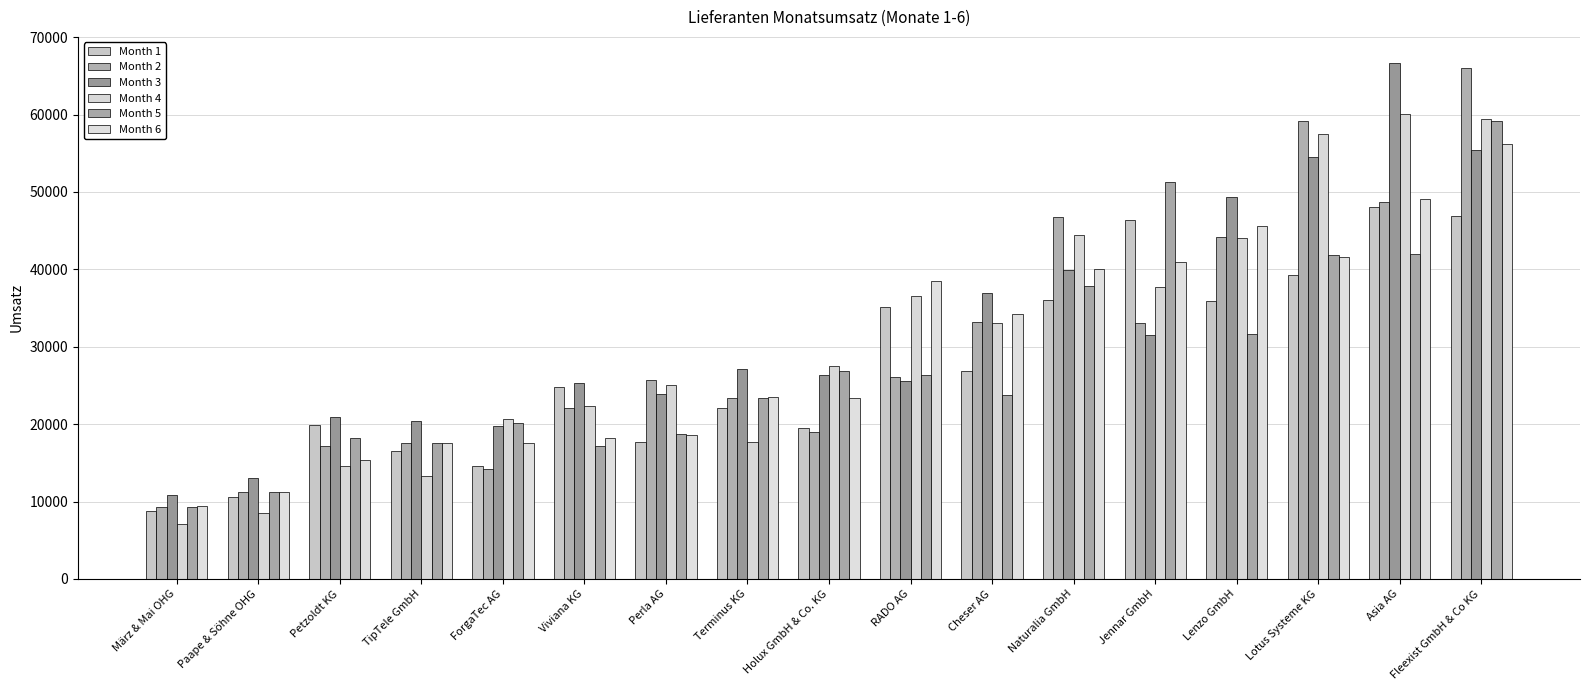

What is the maximum value shown in the chart?

66705